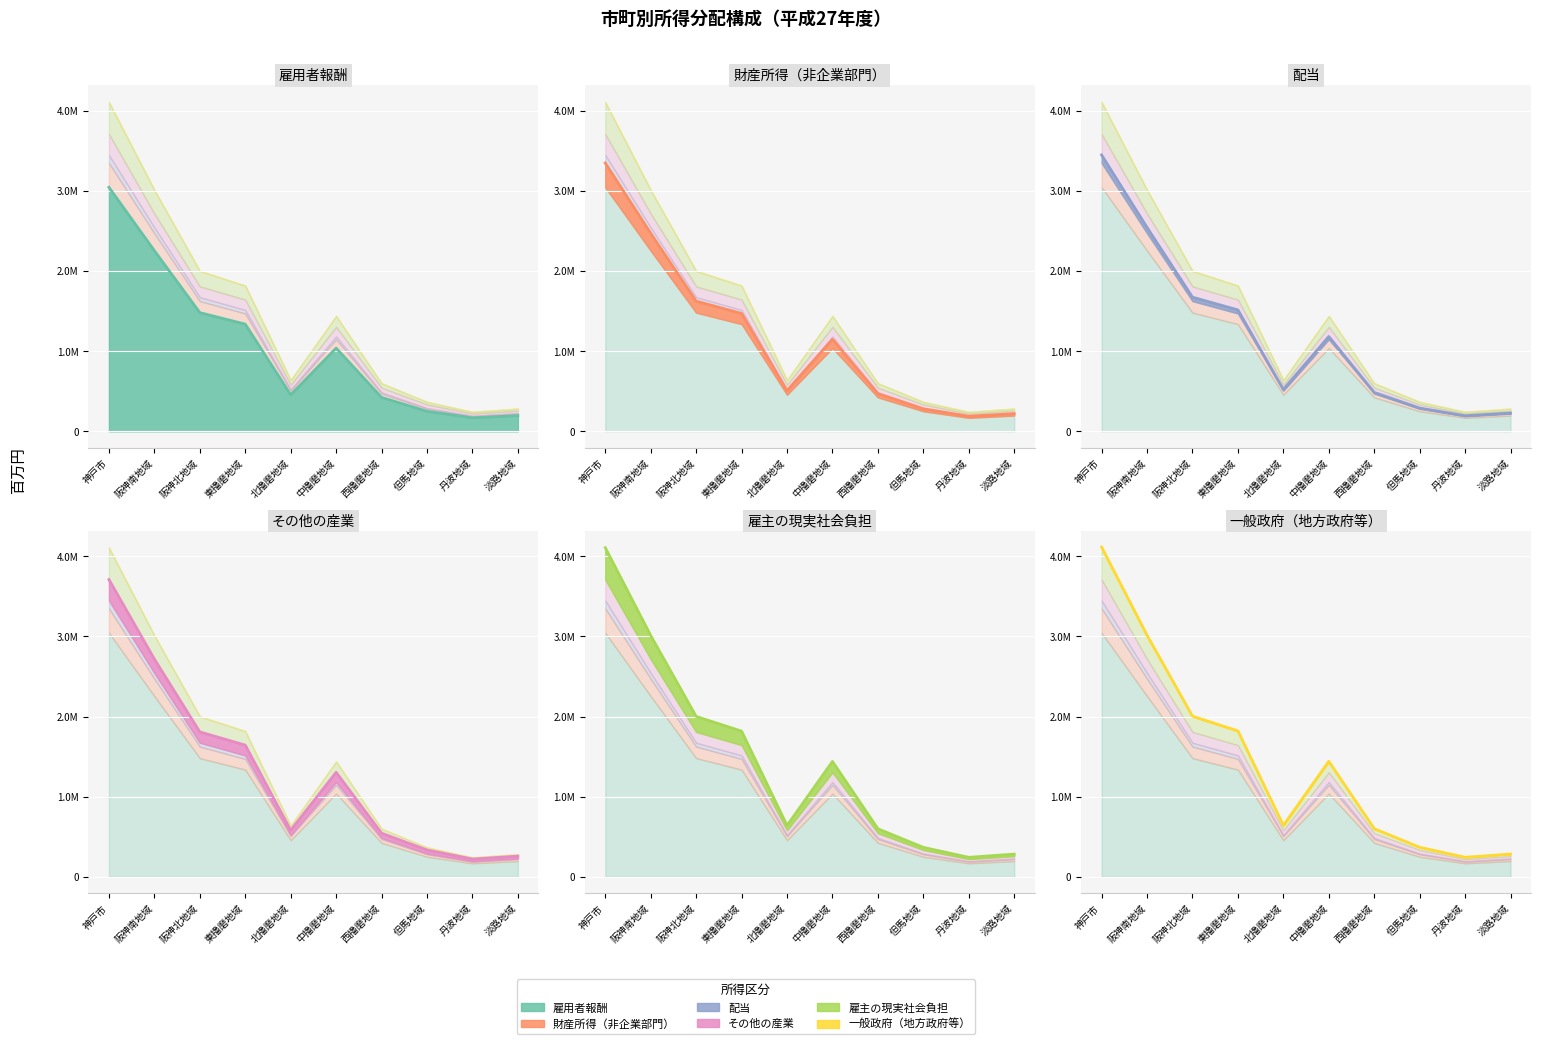

What value does the 財産所得（非企業部門） series have at 阪神北地域?

1808304